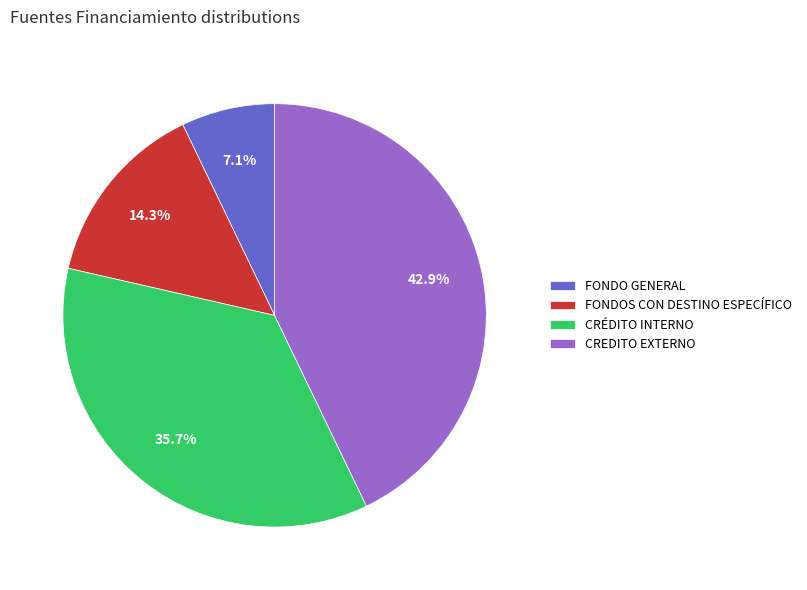

How many segments does this pie chart have?

4